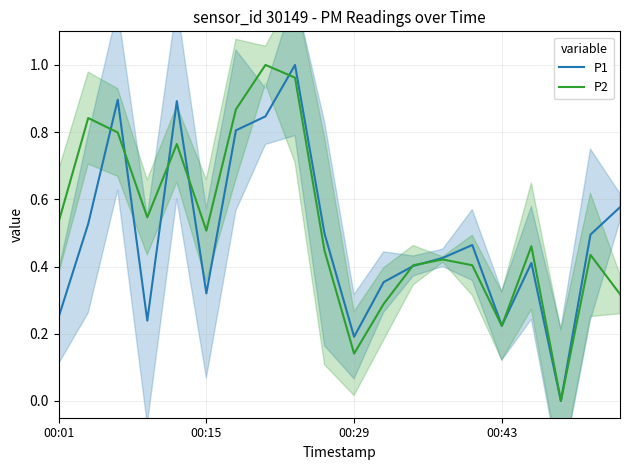

The P1 series shows 0.4 at 00:15. True or false?

False